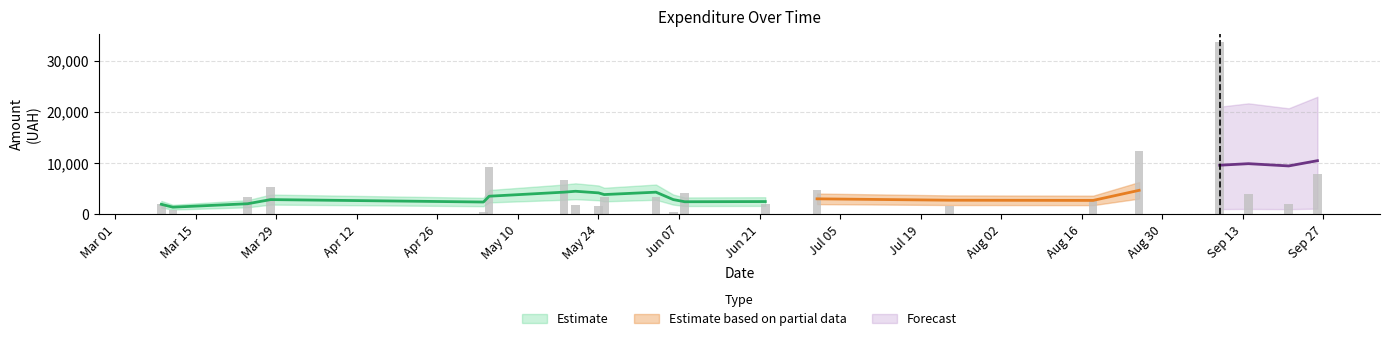

Count the number of values greater than 1890.

19